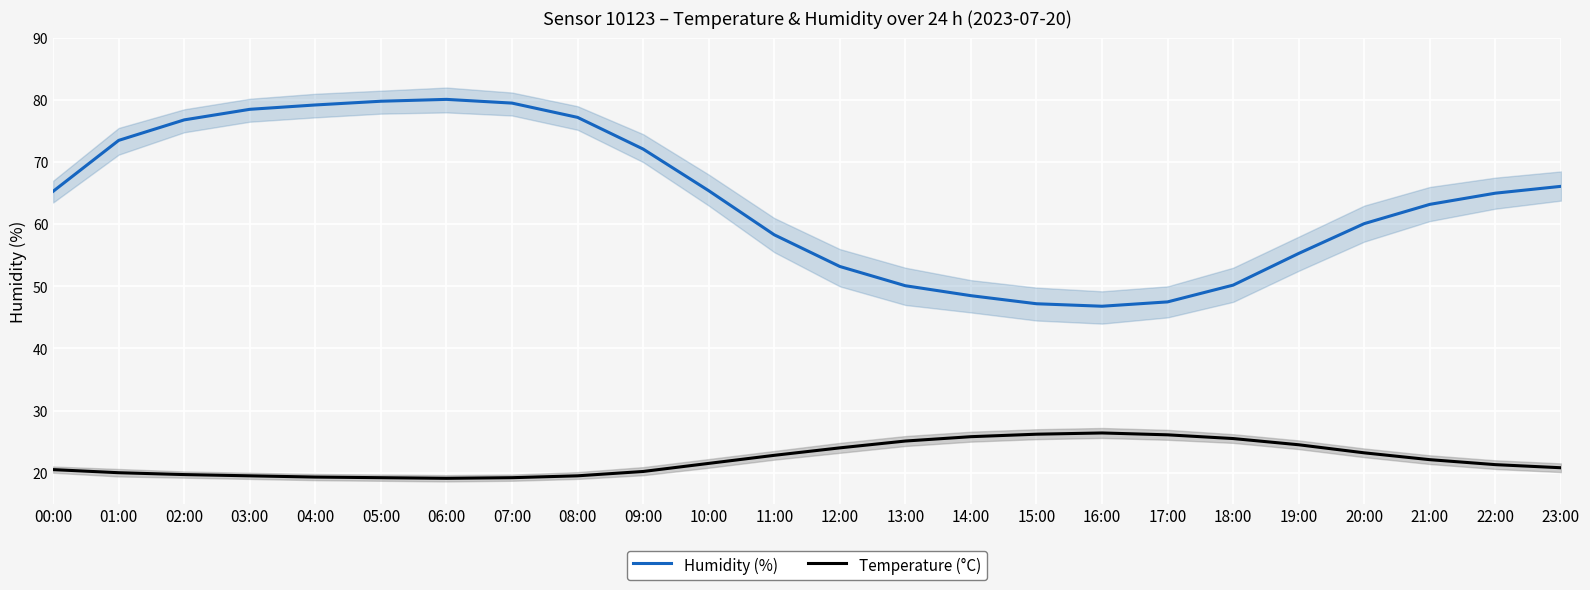

How many interior local peaks does the Temperature (°C) series have?

1